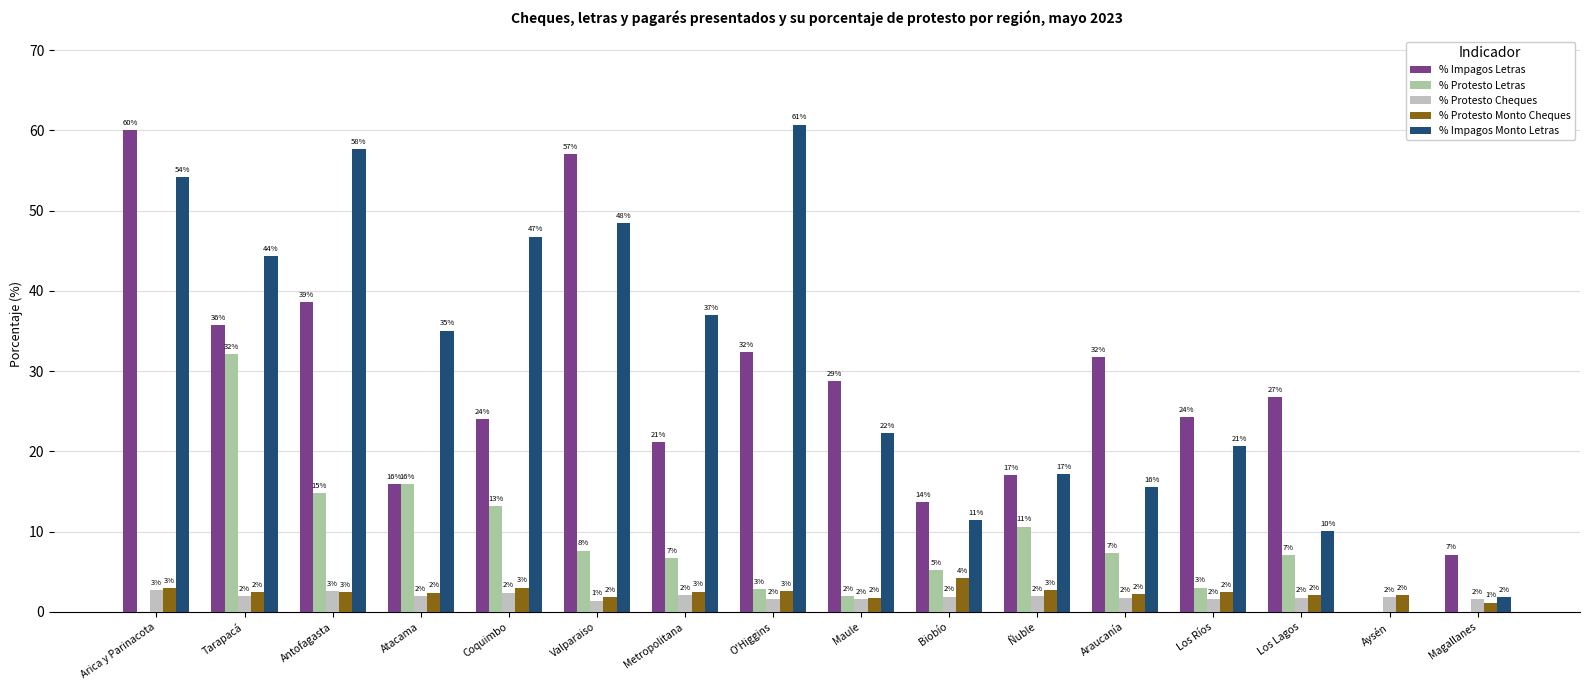

What is the sum of all % Protesto Letras values?

128.5